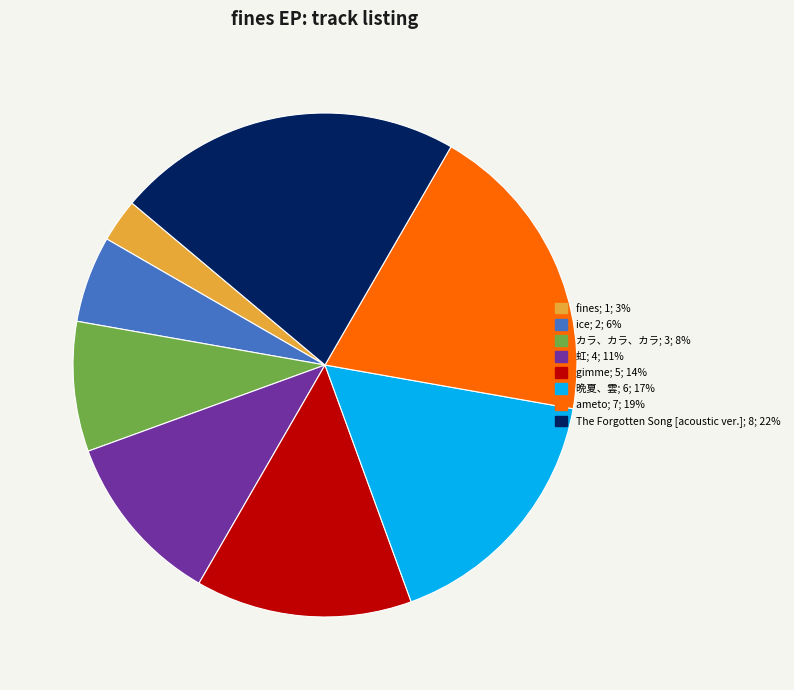

Approximately how many times larger is the value at The Forgotten Song [acoustic ver.] compared to fines?

8.0